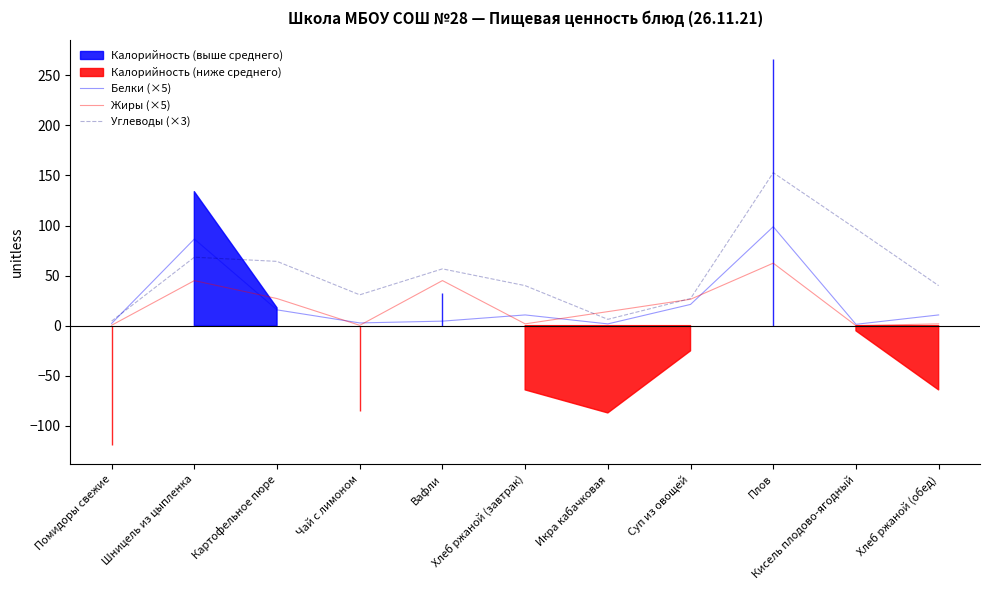

What is the value of the Жиры (×5) point at the 7th from the left?

14.0